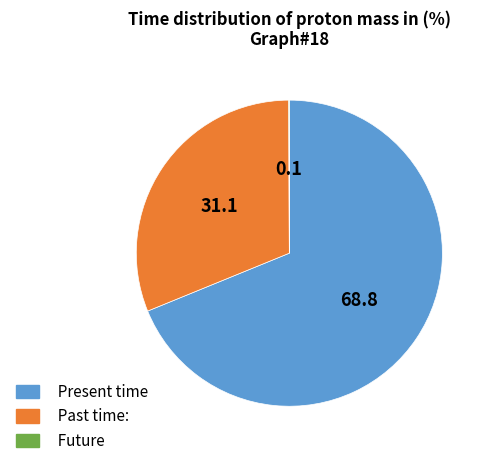

Is it true that Present time is 69% of the pie?

True